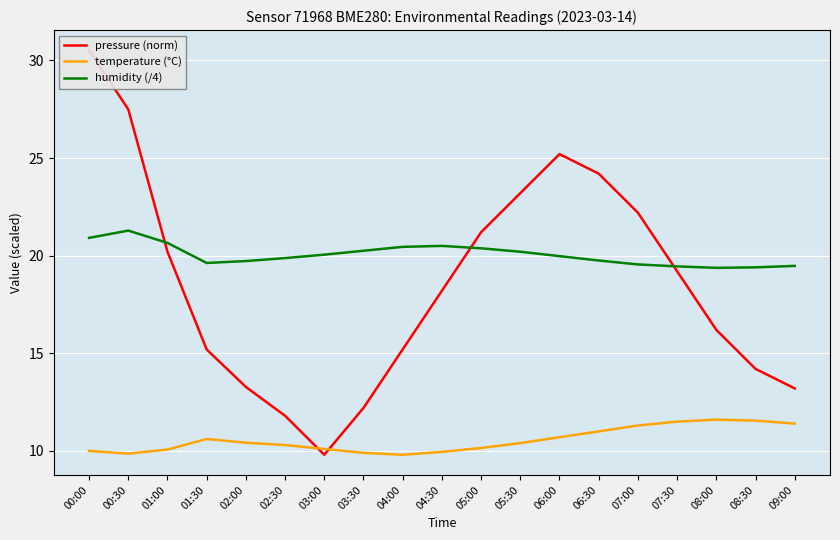

Is it true that humidity (/4) equals 11.6 at 05:00?

False